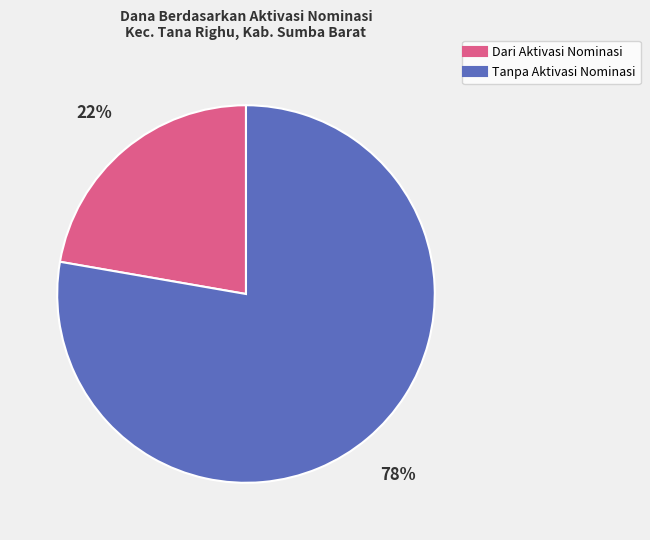

Which slice is the largest?

Tanpa Aktivasi Nominasi